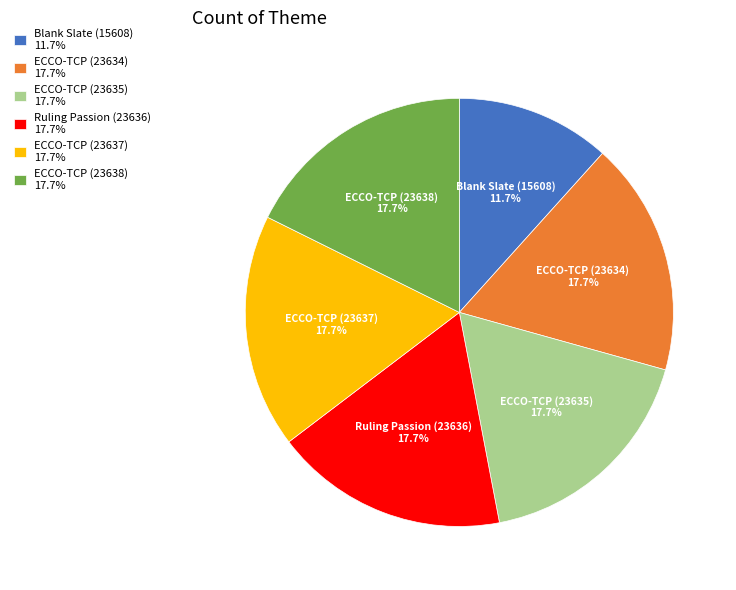

Do ECCO-TCP (23635) 17.7% and ECCO-TCP (23637) 17.7% together represent more than half of the pie?

No